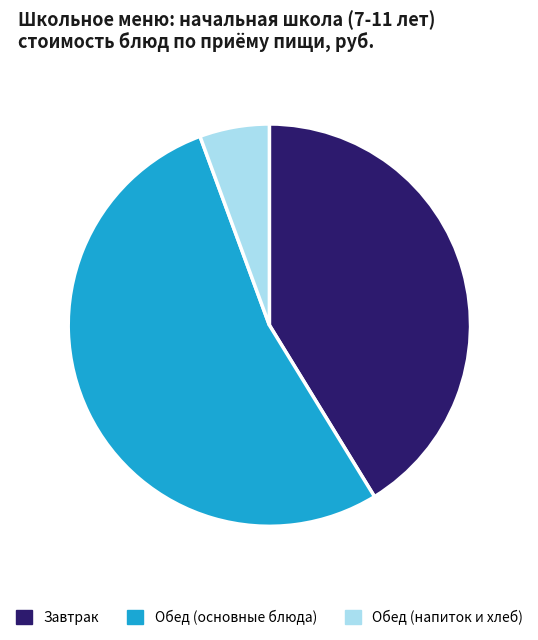

Combined, do Обед (основные блюда) and Завтрак account for over 50%?

Yes